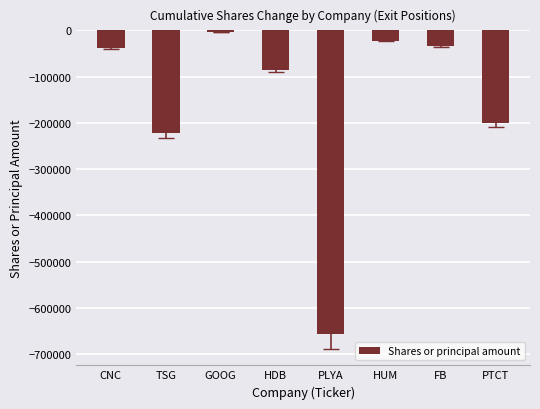

What is the difference between the values at HDB and PLYA?

571815